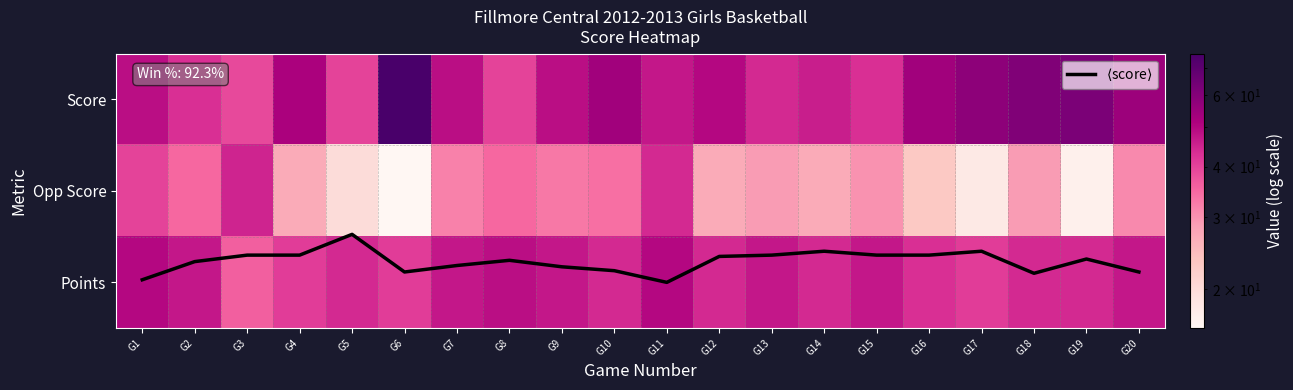

Count the number of data series in this chart.

4